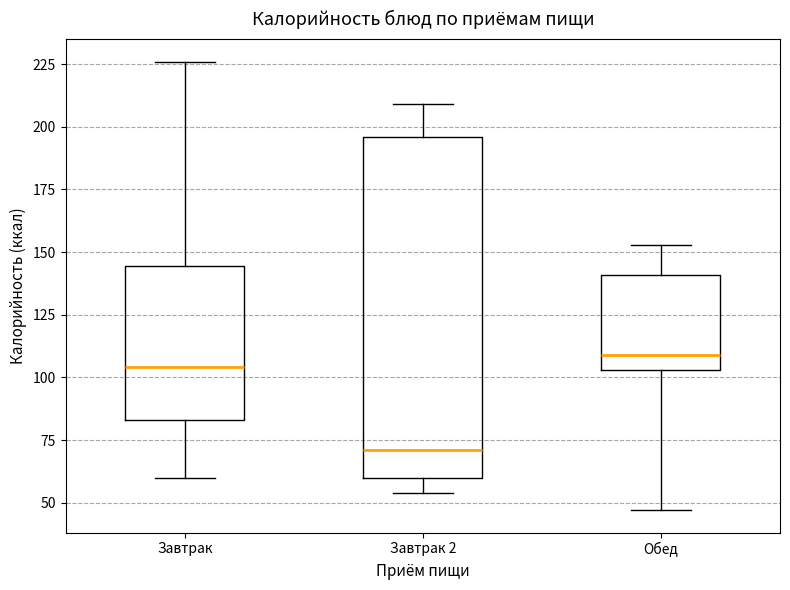

Where is the lower edge of the box for Завтрак 2 on the y-axis? The values are not printed on the chart, so give them approximately, as read against the axis.

60